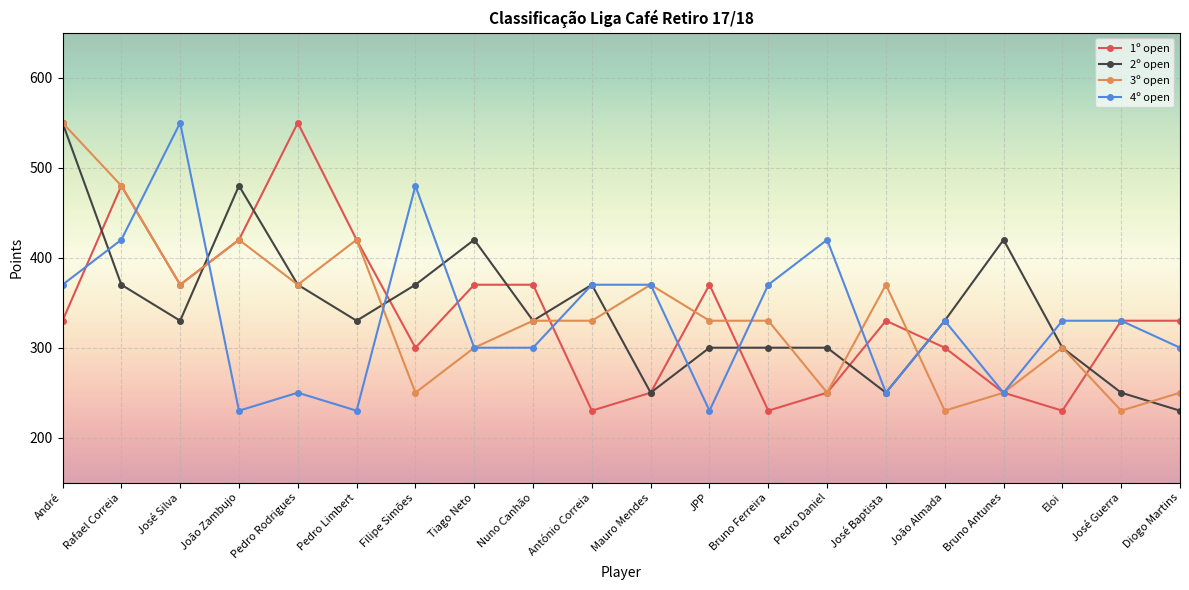

How many categories are shown in the chart?

20